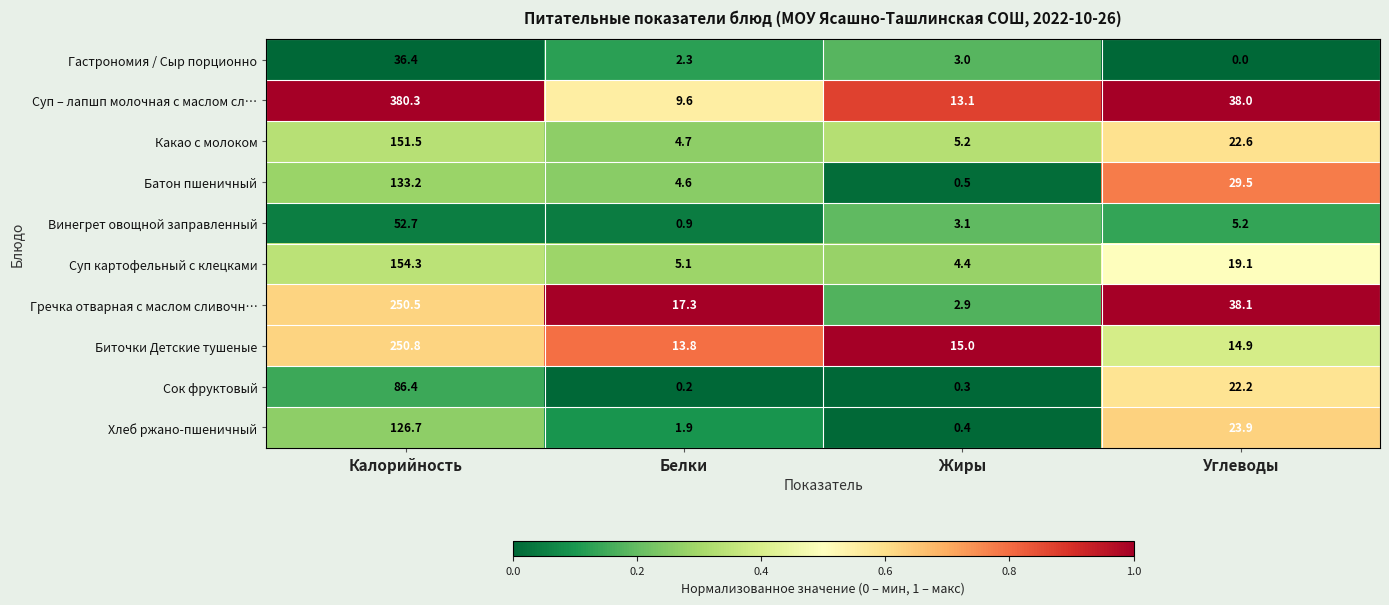

What is the difference between the highest and lowest values at Калорийность?

343.9